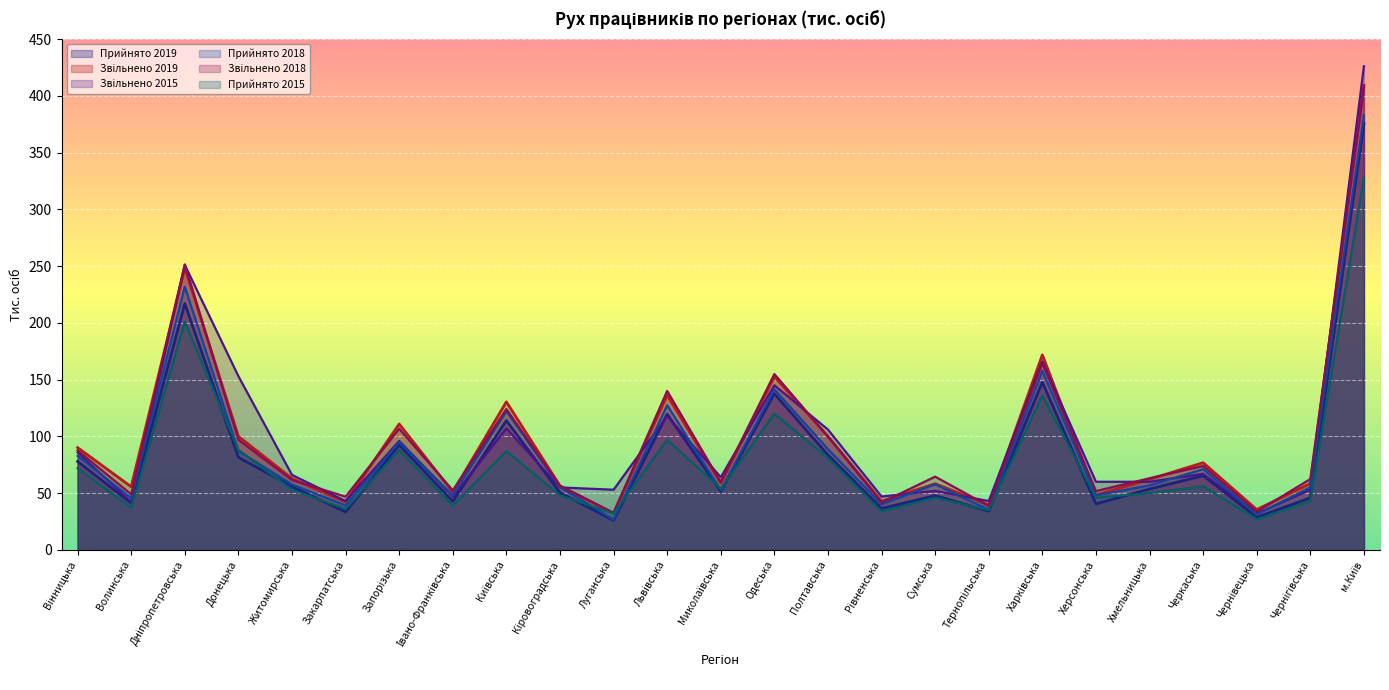

Rank the series by their maximum value, from highest to lowest.

Звільнено 2015, Звільнено 2019, Звільнено 2018, Прийнято 2018, Прийнято 2019, Прийнято 2015